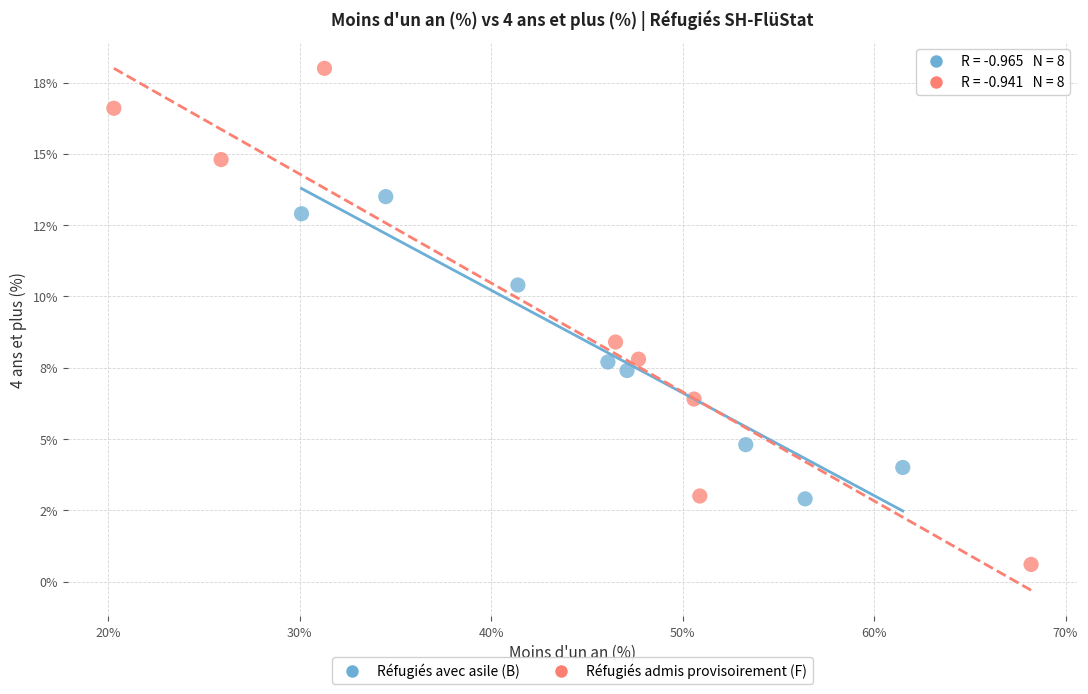

Which series has the largest Y range (max minus min)?

Réfugiés admis provisoirement (F)